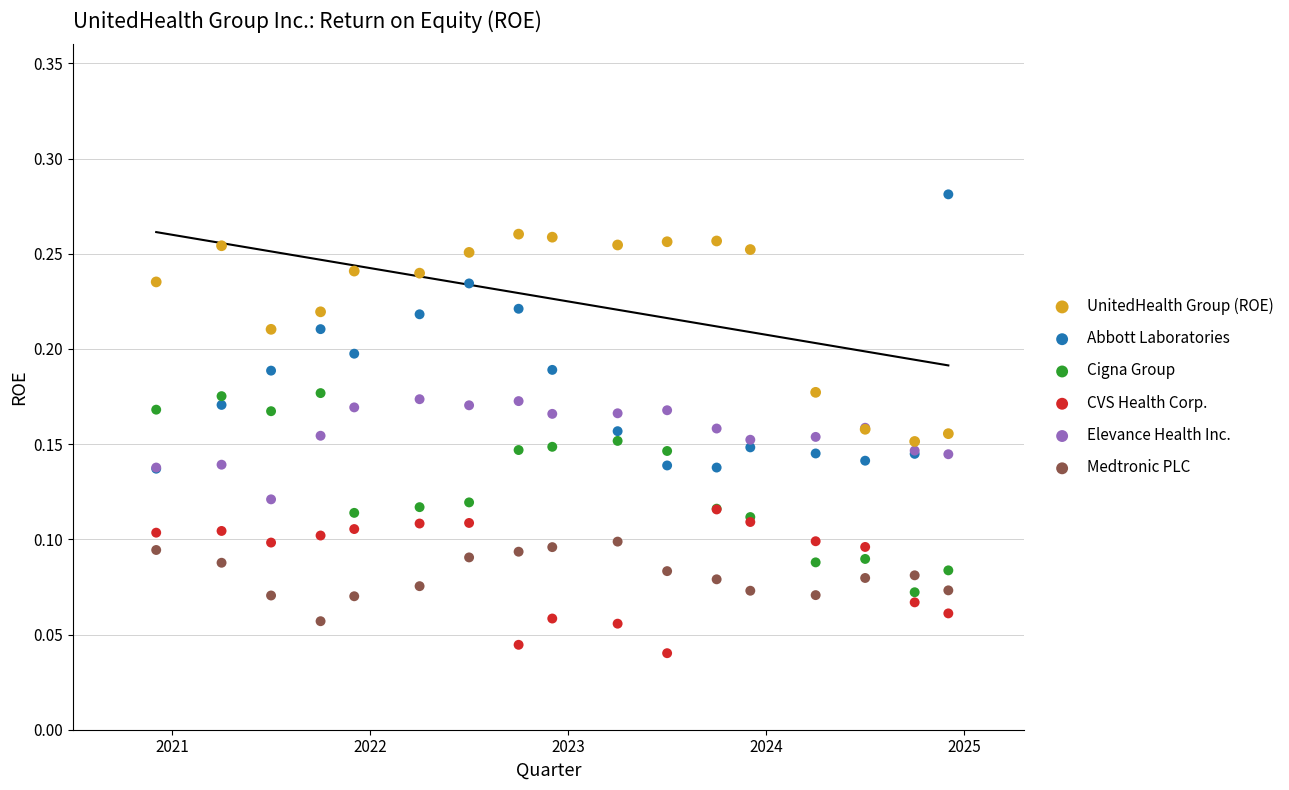

Which series has the largest Y range (max minus min)?

Abbott Laboratories